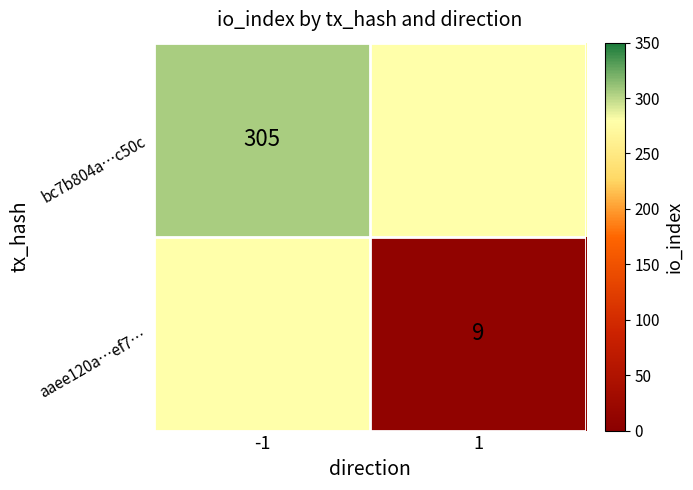

What is the greatest value displayed?

305.0